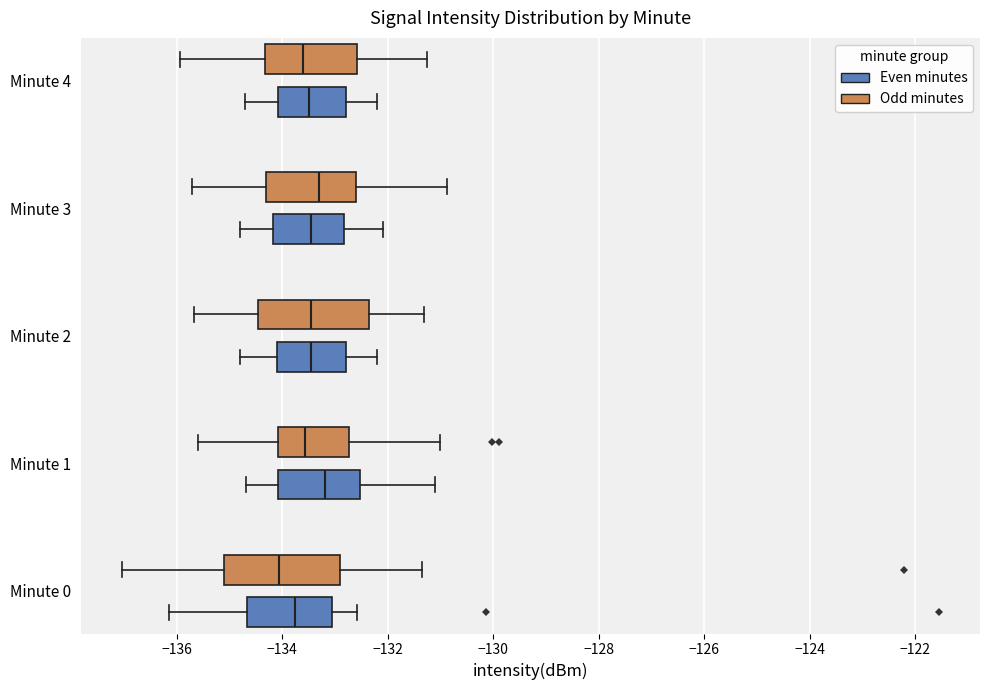

Reading bottom to top, transcribe this box plot: for each box, give where its median line is, the range the box spans, and where its two whiskers end, as read against the x-axis. The values are not printed on the chart, so give them approximately, as read against the axis.

Minute 0 (Even minutes): median -133.8, box -134.6 to -133.0, whiskers -136.2 to -132.6
Minute 0 (Odd minutes): median -134.0, box -135.2 to -133.0, whiskers -137.0 to -131.4
Minute 1 (Even minutes): median -133.2, box -134.0 to -132.6, whiskers -134.6 to -131.2
Minute 1 (Odd minutes): median -133.6, box -134.0 to -132.8, whiskers -135.6 to -131.0
Minute 2 (Even minutes): median -133.4, box -134.0 to -132.8, whiskers -134.8 to -132.2
Minute 2 (Odd minutes): median -133.4, box -134.4 to -132.4, whiskers -135.6 to -131.4
Minute 3 (Even minutes): median -133.4, box -134.2 to -132.8, whiskers -134.8 to -132.0
Minute 3 (Odd minutes): median -133.4, box -134.4 to -132.6, whiskers -135.8 to -130.8
Minute 4 (Even minutes): median -133.4, box -134.0 to -132.8, whiskers -134.6 to -132.2
Minute 4 (Odd minutes): median -133.6, box -134.4 to -132.6, whiskers -136.0 to -131.2